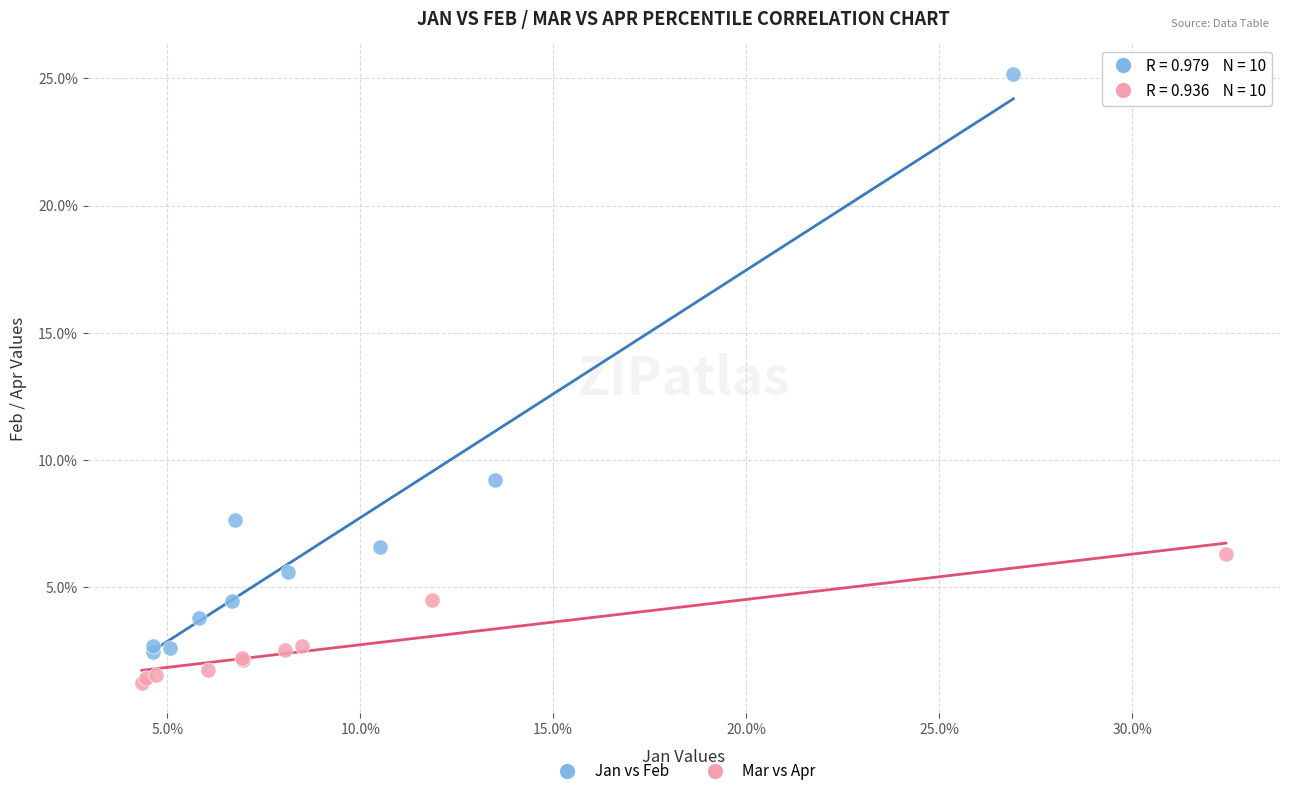

Which series contains the highest Y value?

Jan vs Feb